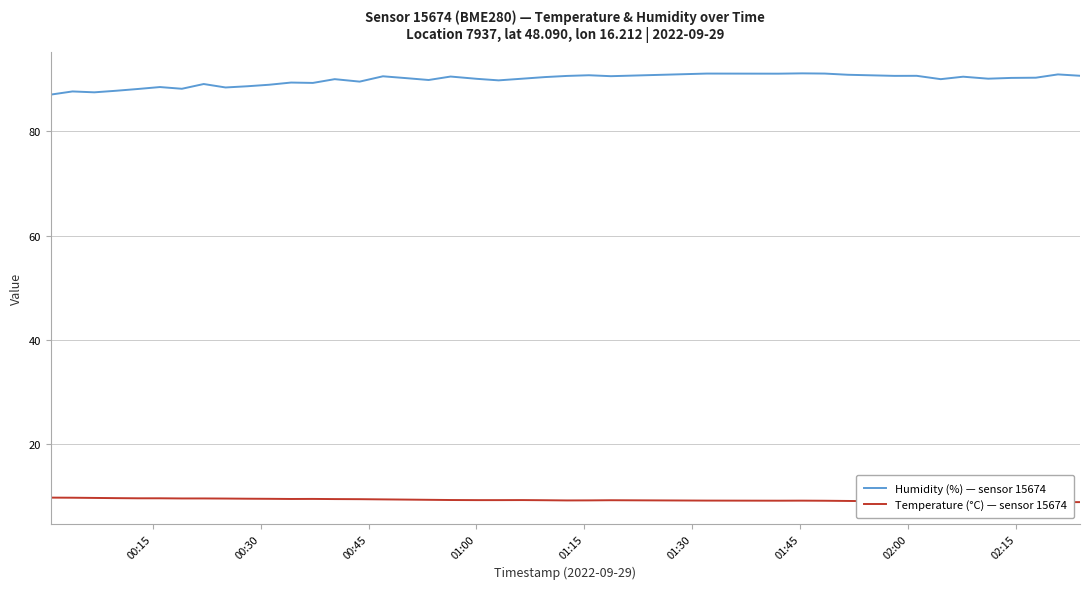

True or false: Humidity (%) — sensor 15674 and Temperature (°C) — sensor 15674 cross at least once.

False